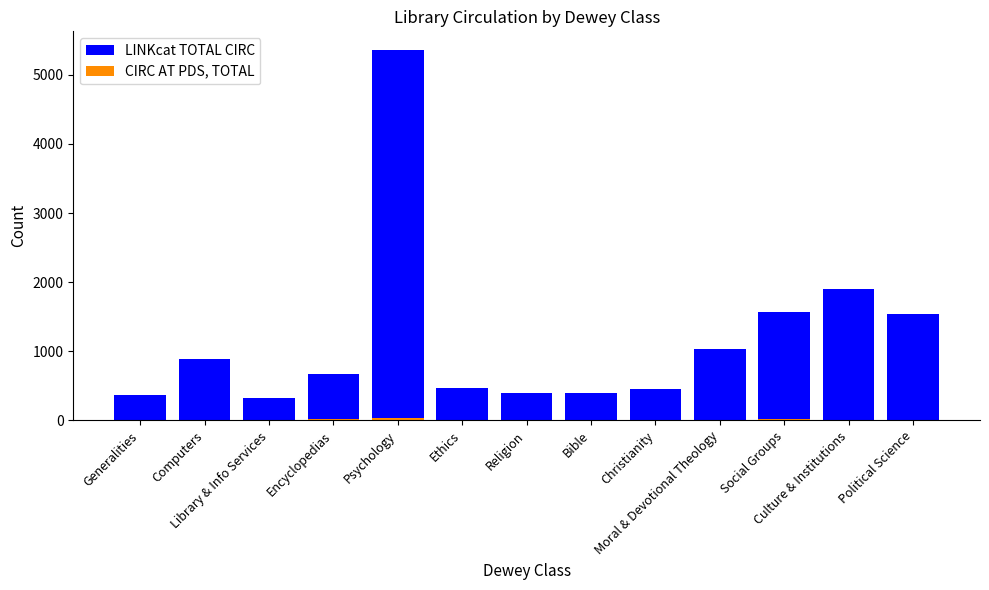

Count the number of categories in the chart.

13